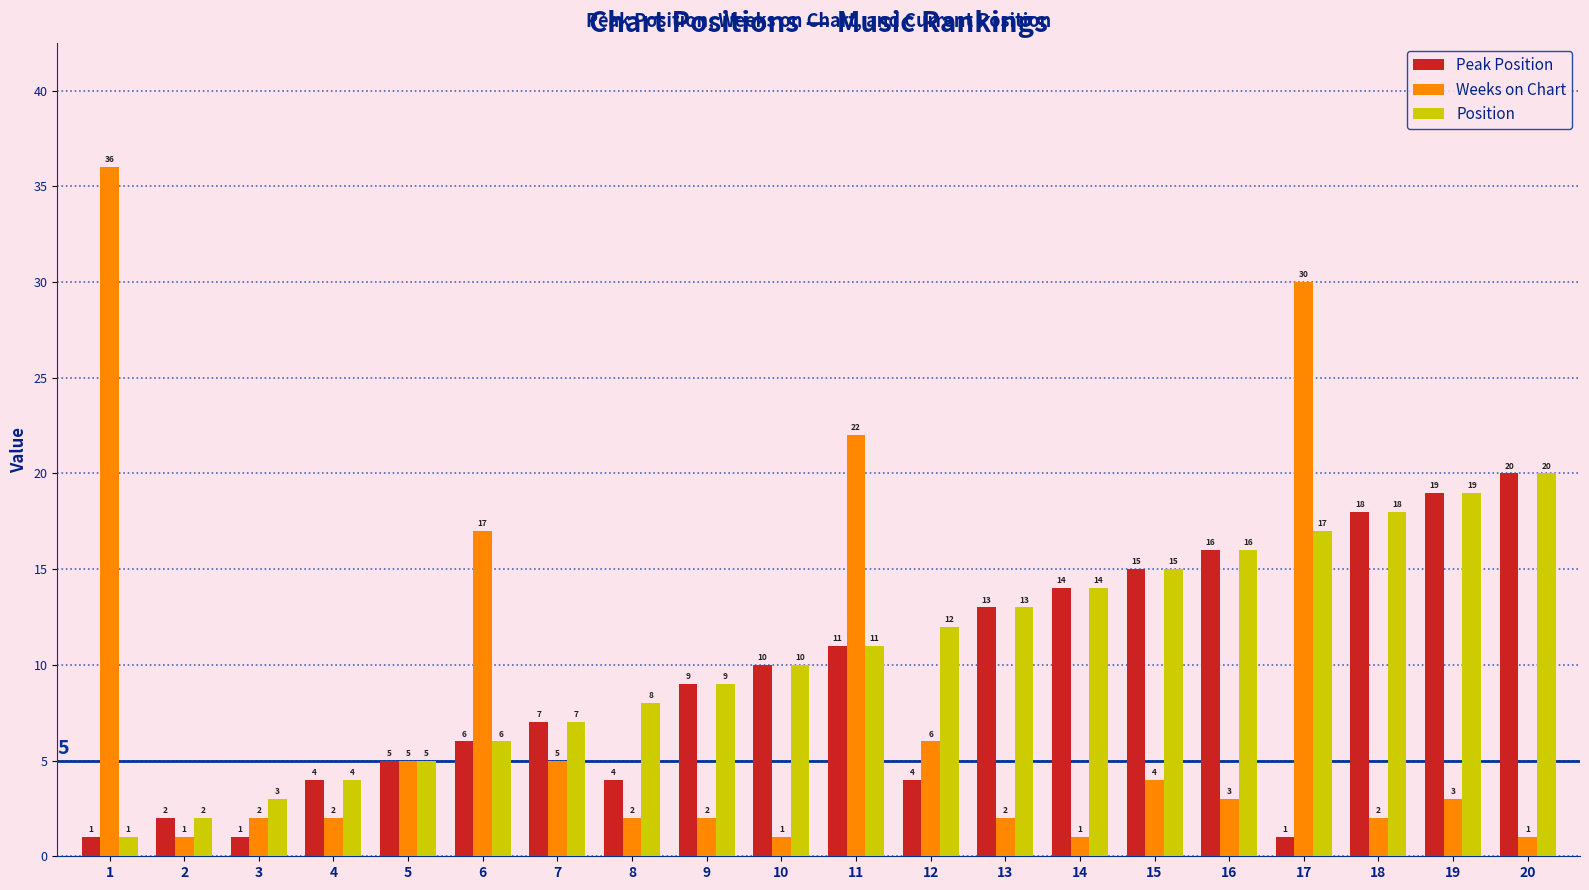

True or false: Position has a value of 17 at 17.

True